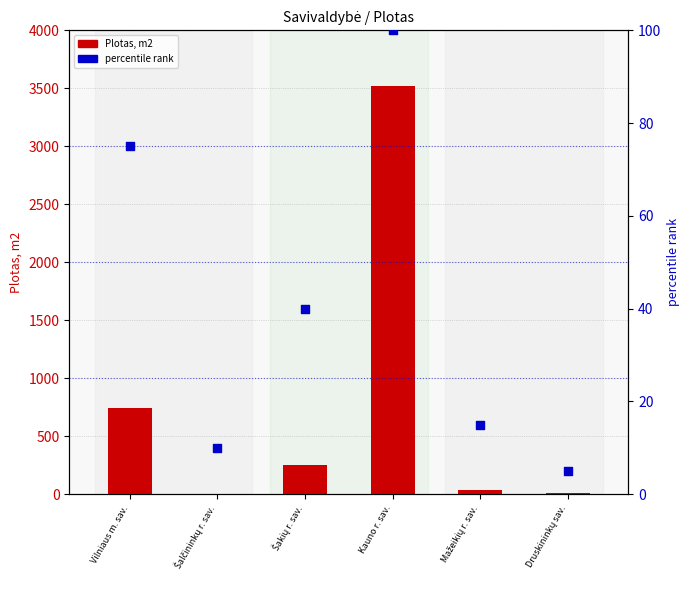

At which category is the sum across all series the highest?

Kauno r. sav.